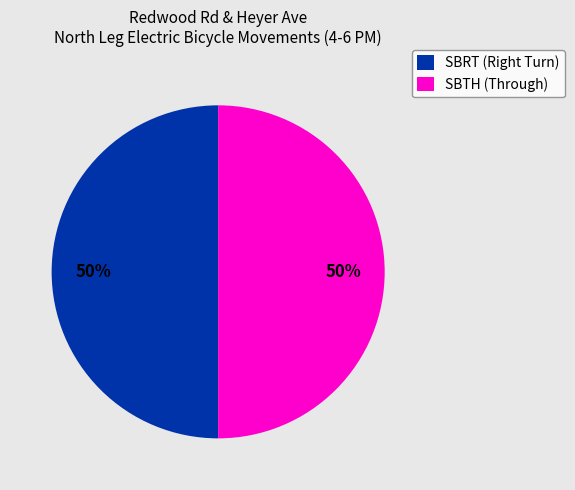

To the nearest percent, what is the average slice percentage?

50%